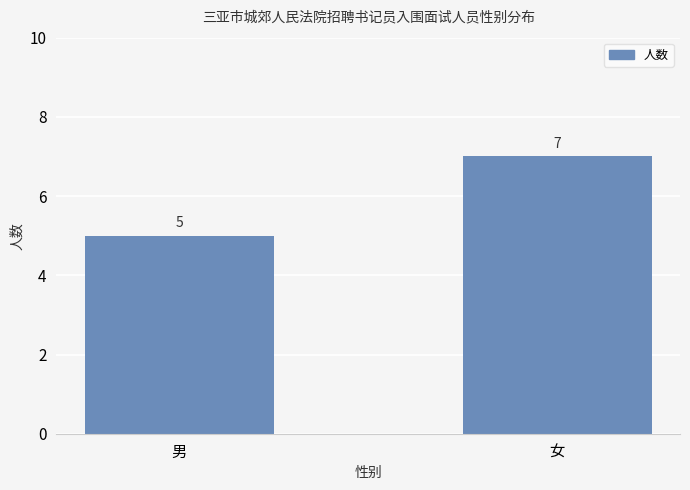

What is the value of the 1st bar from the left?

5